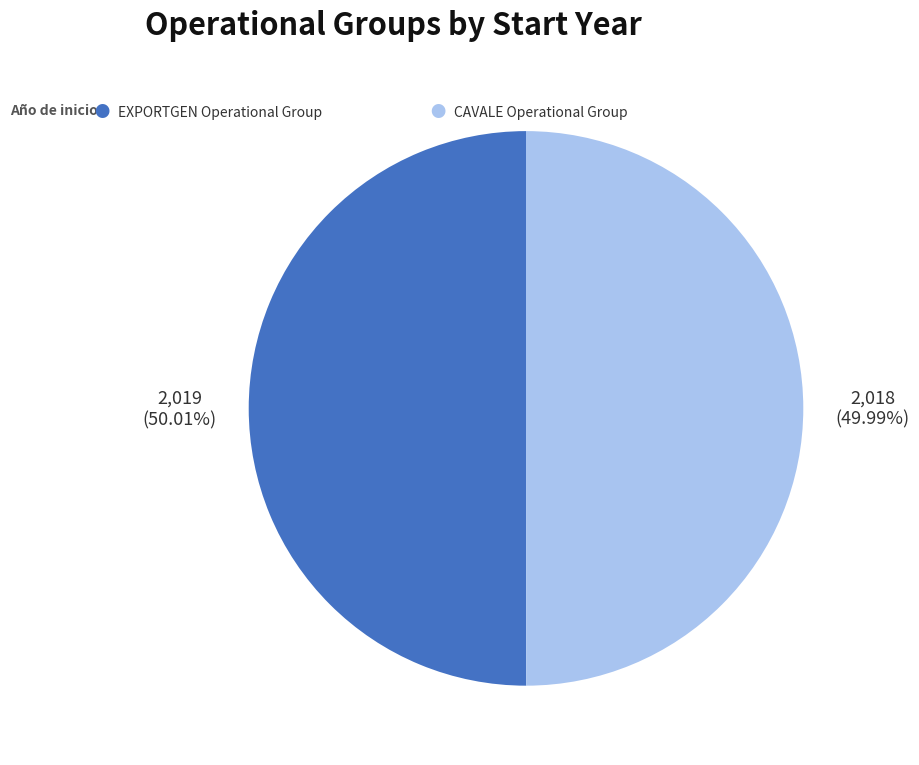

Is there a majority slice in this chart?

Yes